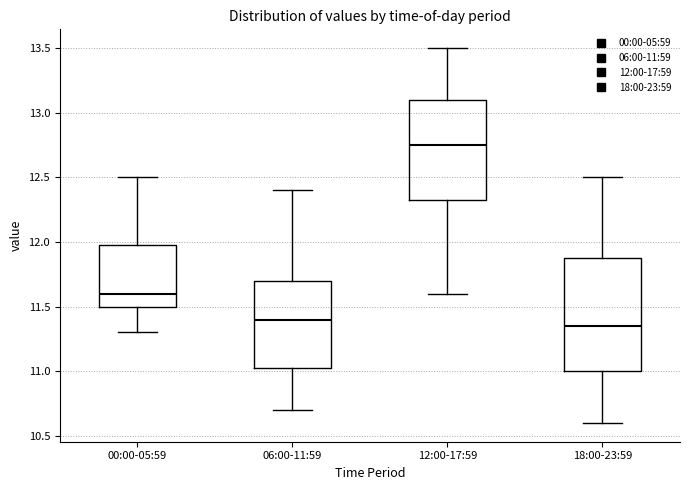

Which box is the tallest, from its lower edge to its upper edge?

18:00-23:59